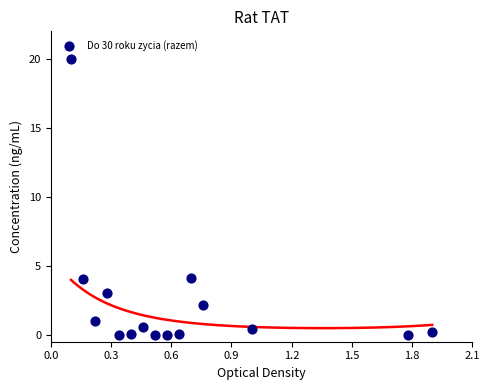

What is the range of Y values (max minus min)?

20.0